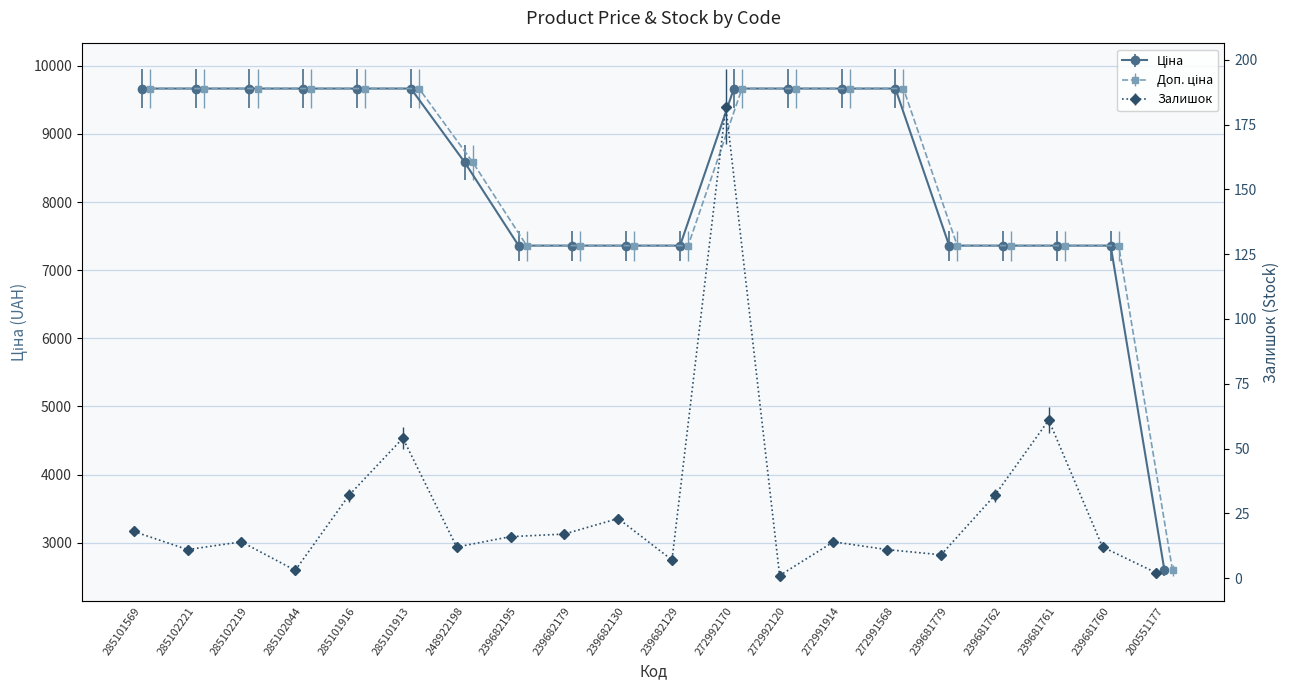

What is the label of the 14th point from the left?

272991914